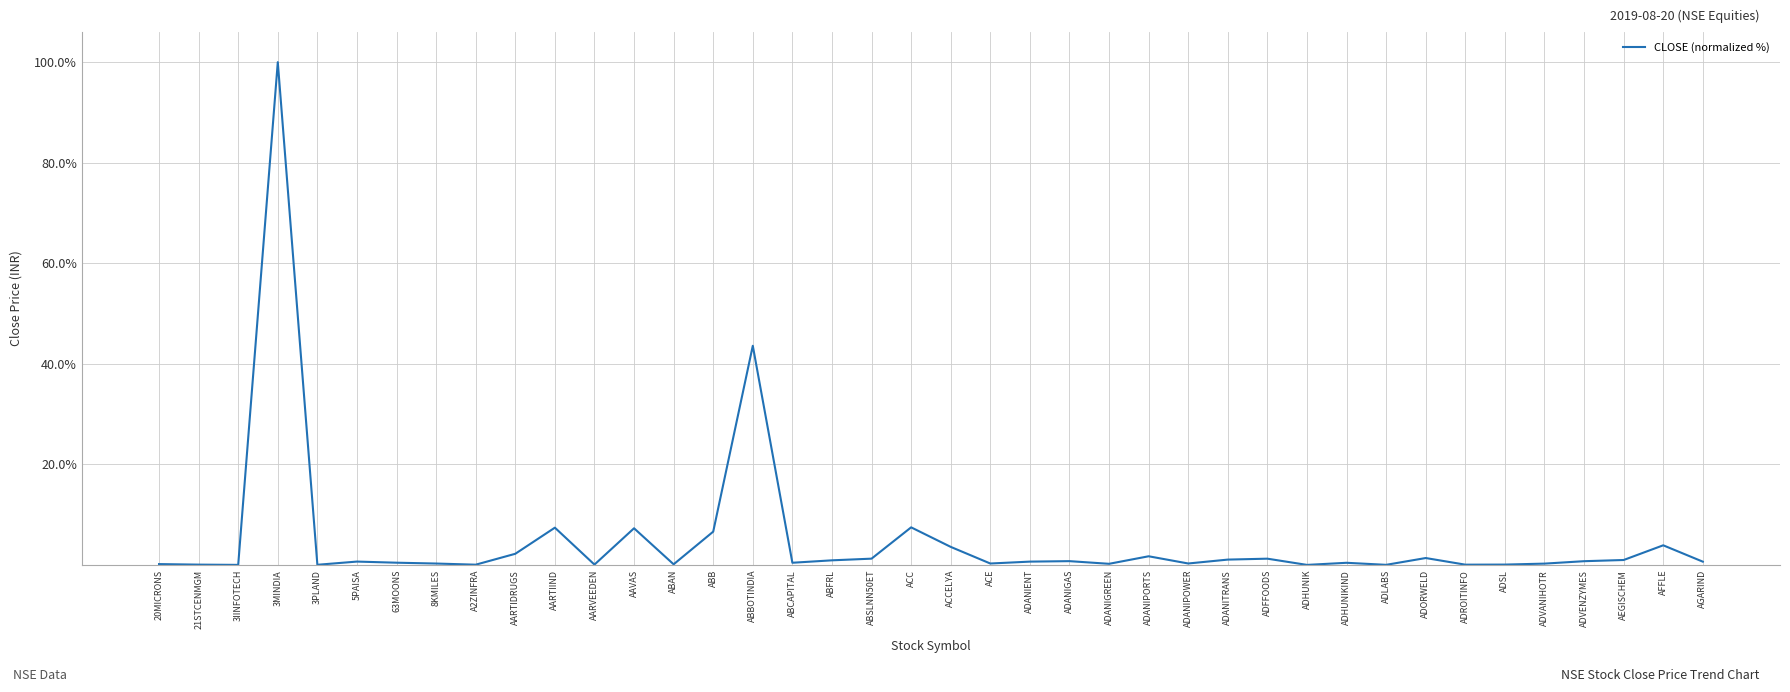

Is it true that the value at AAVAS is 7.3?

True